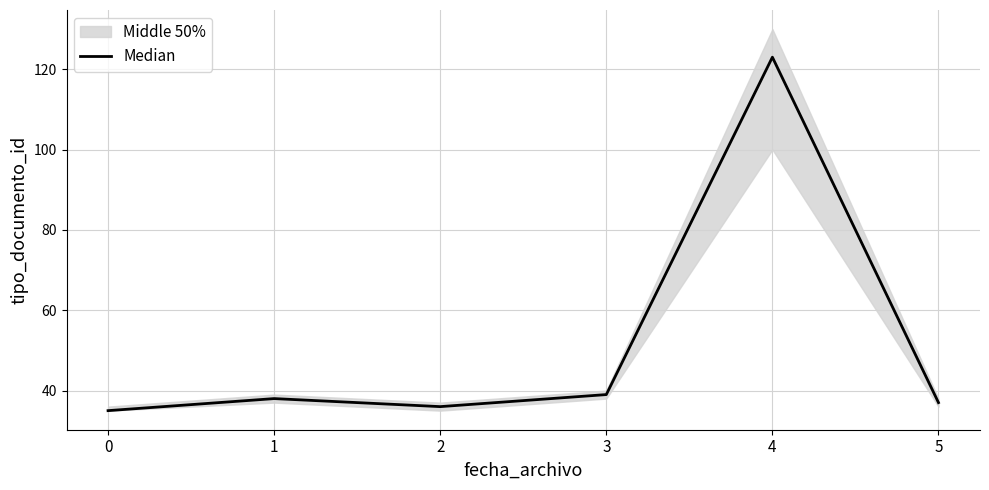

Where is the data nearest to the value 79?

3